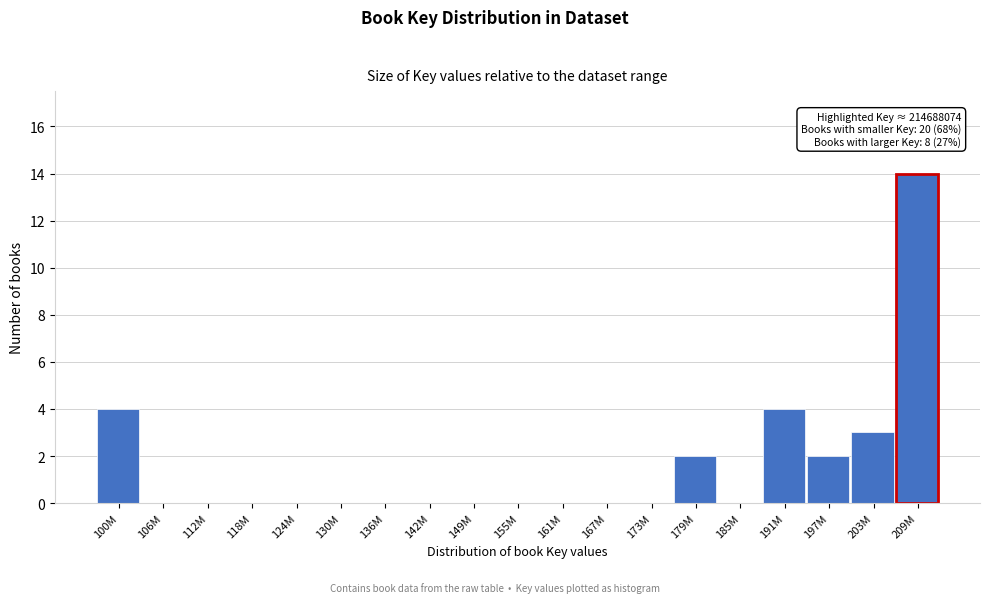

Reading left to right, transcribe all the data shown in this chart.

100M=4	106M=0	112M=0	118M=0	124M=0	130M=0	136M=0	142M=0	149M=0	155M=0	161M=0	167M=0	173M=0	179M=2	185M=0	191M=4	197M=2	203M=3	209M=14